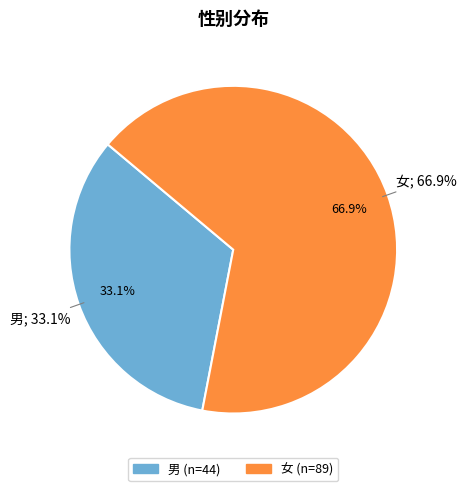

What percentage is NOT represented by 女?

33.1%